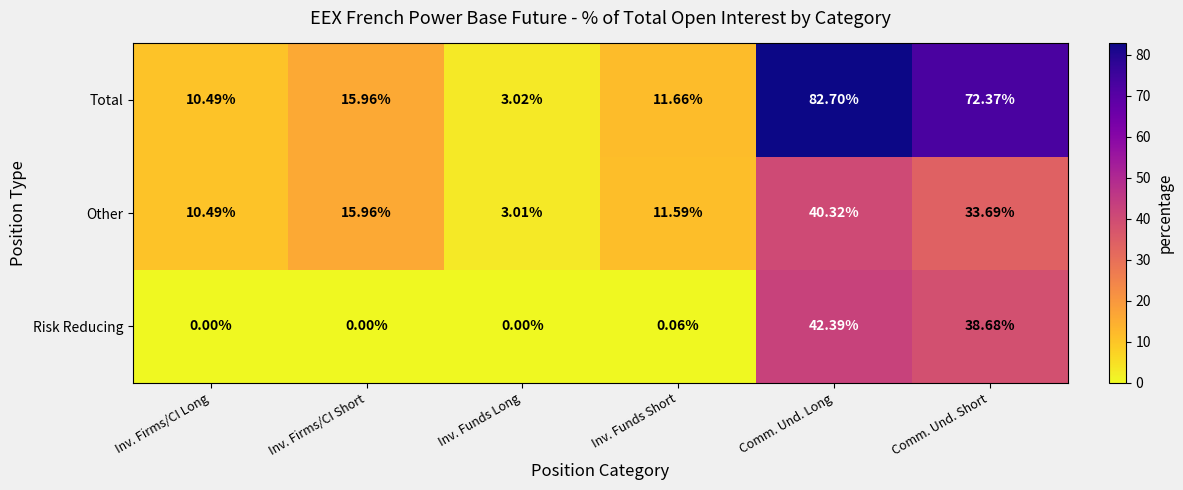

At which label does Other first exceed 15?

Inv. Firms/CI Short